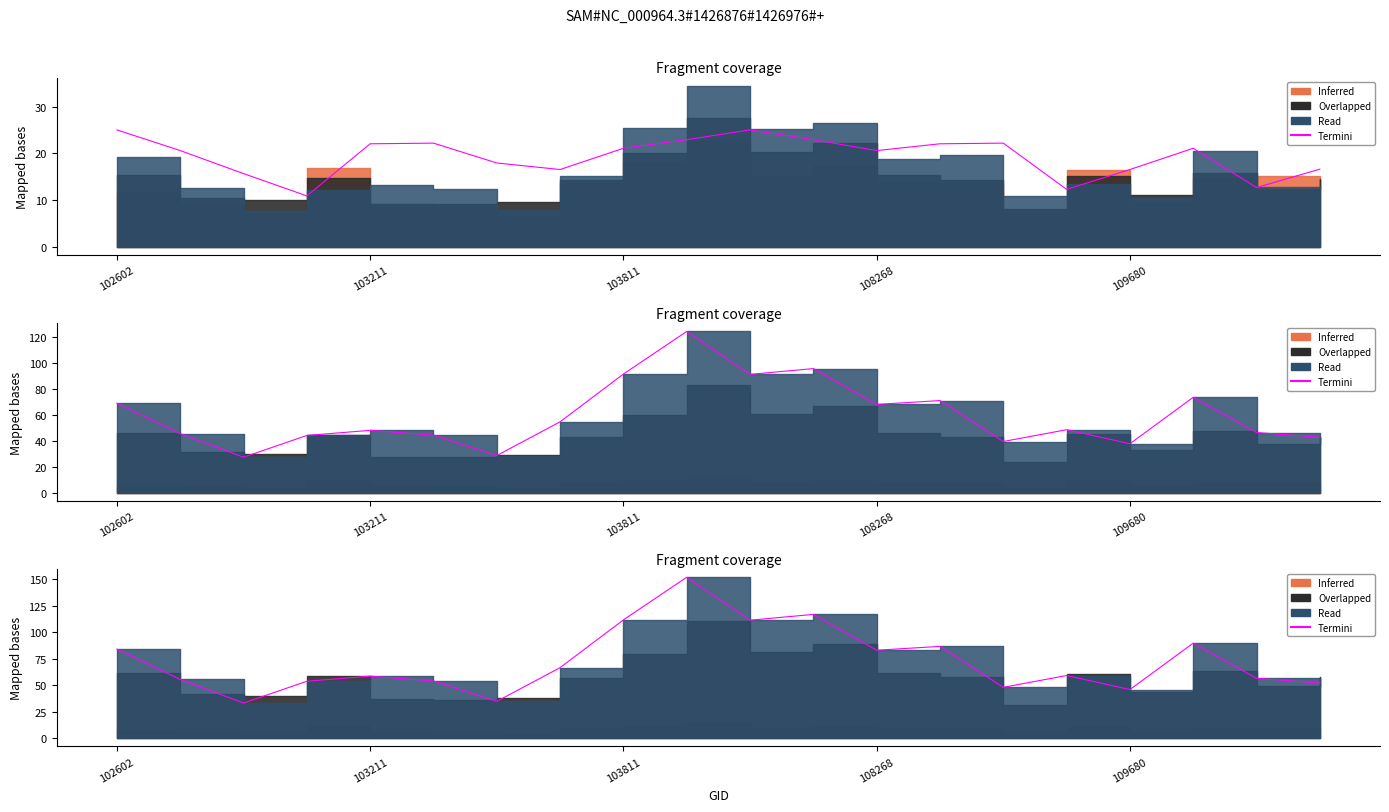

What is the difference between the second highest and minimum values?

83.4